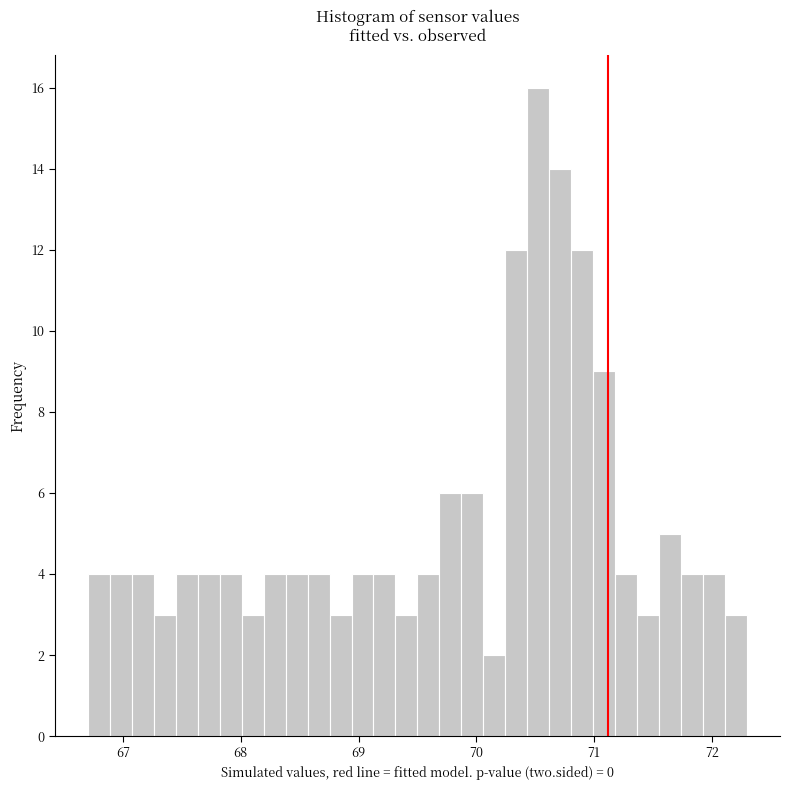

Around what value on the x-axis is the tallest bar? Give the approximate position of its centre, as read against the axis.

70.5